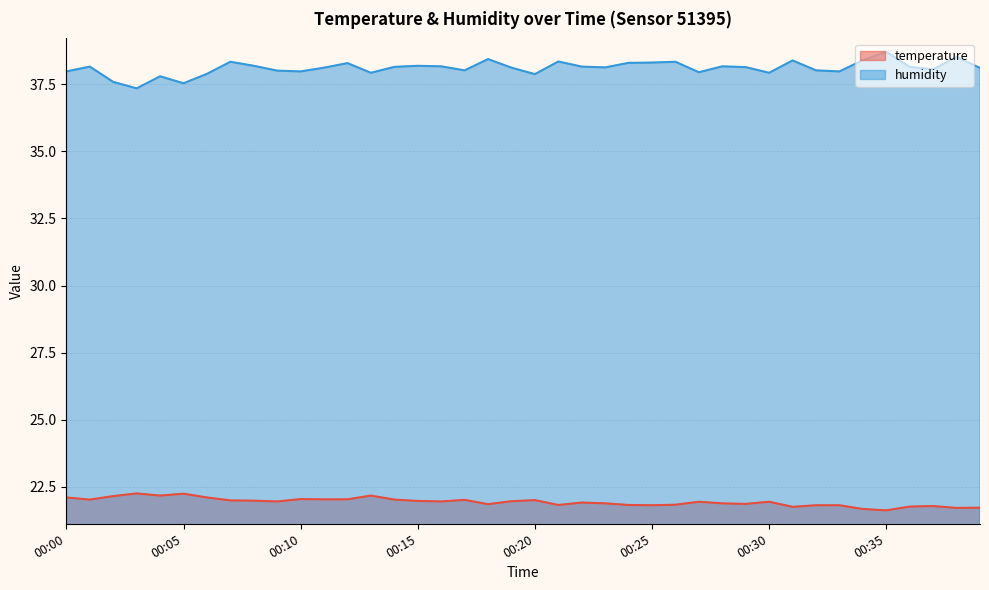

True or false: temperature and humidity cross at least once.

False